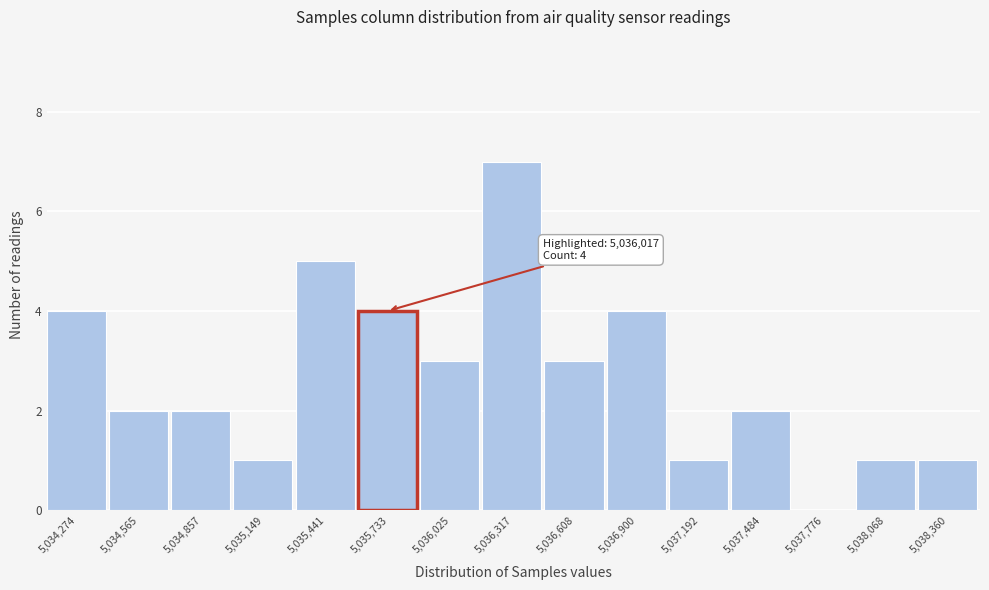

Reading left to right, what are all the values shown in this chart?

5,034,274=4	5,034,565=2	5,034,857=2	5,035,149=1	5,035,441=5	5,035,733=4	5,036,025=3	5,036,317=7	5,036,608=3	5,036,900=4	5,037,192=1	5,037,484=2	5,037,776=0	5,038,068=1	5,038,360=1